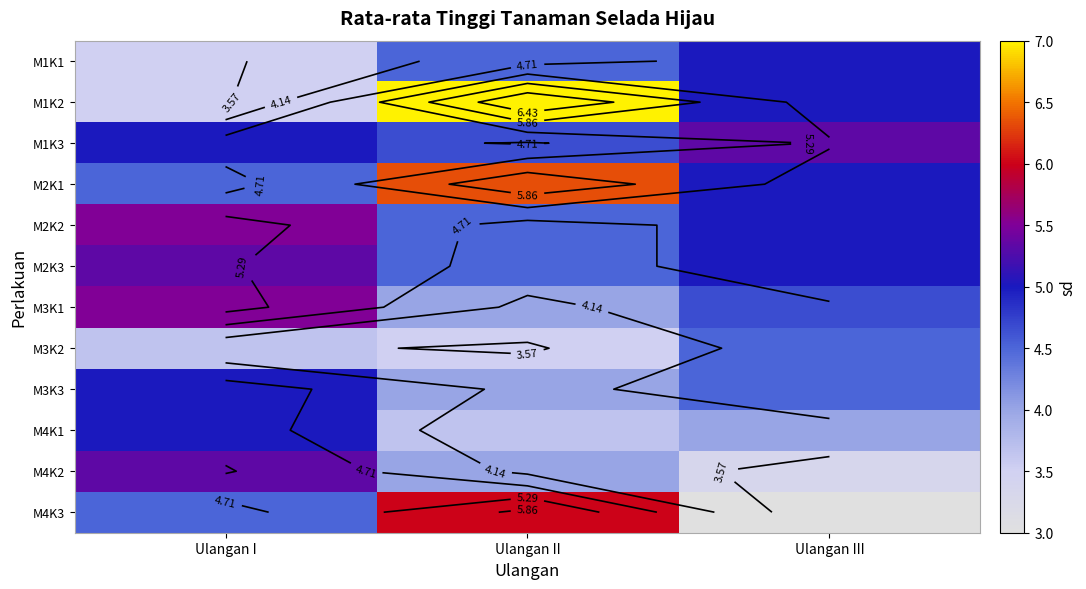

At which category is the sum across all series the highest?

Ulangan II